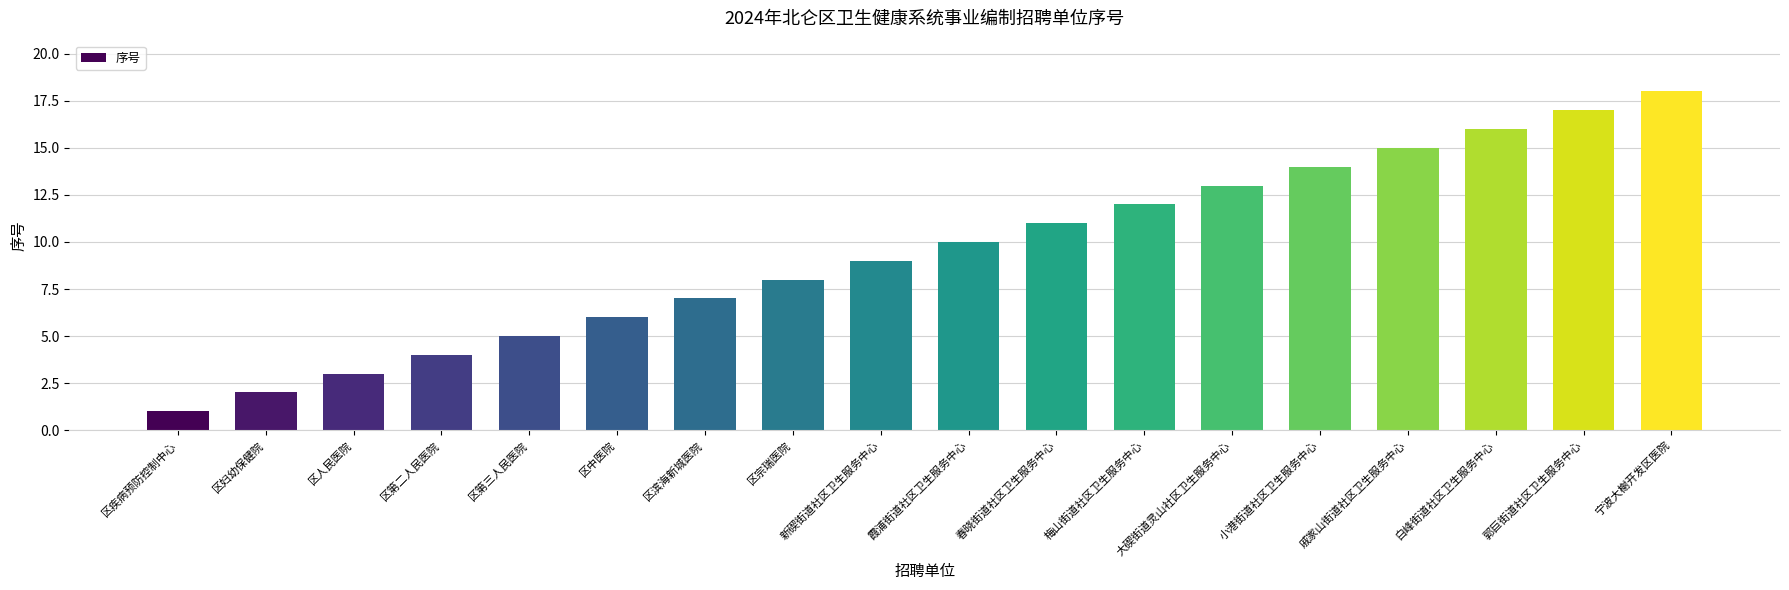

What position from the right is 霞浦街道社区卫生服务中心?

9